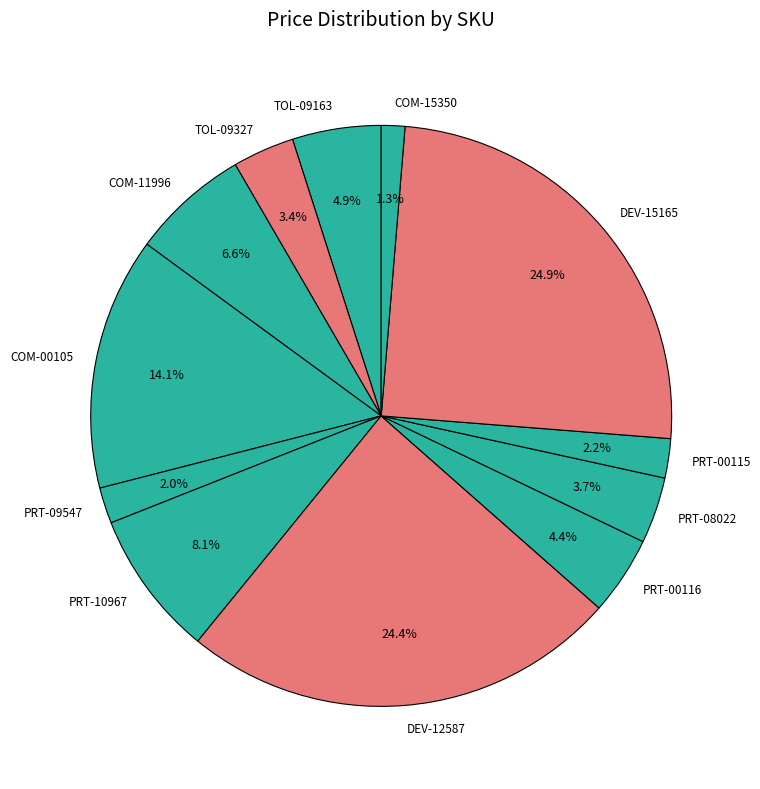

Does any single category account for the majority?

No